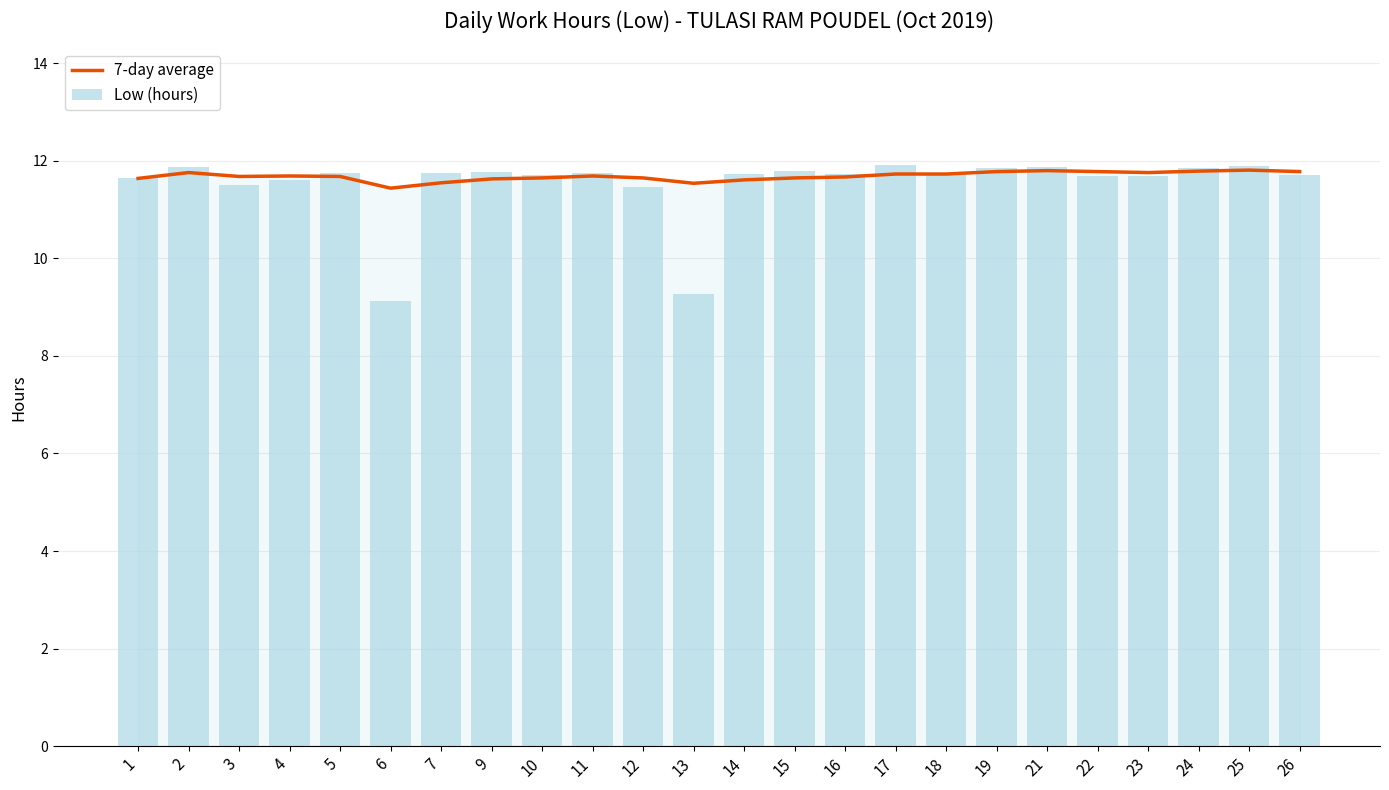

At how many categories does at least one series exceed 11?

24